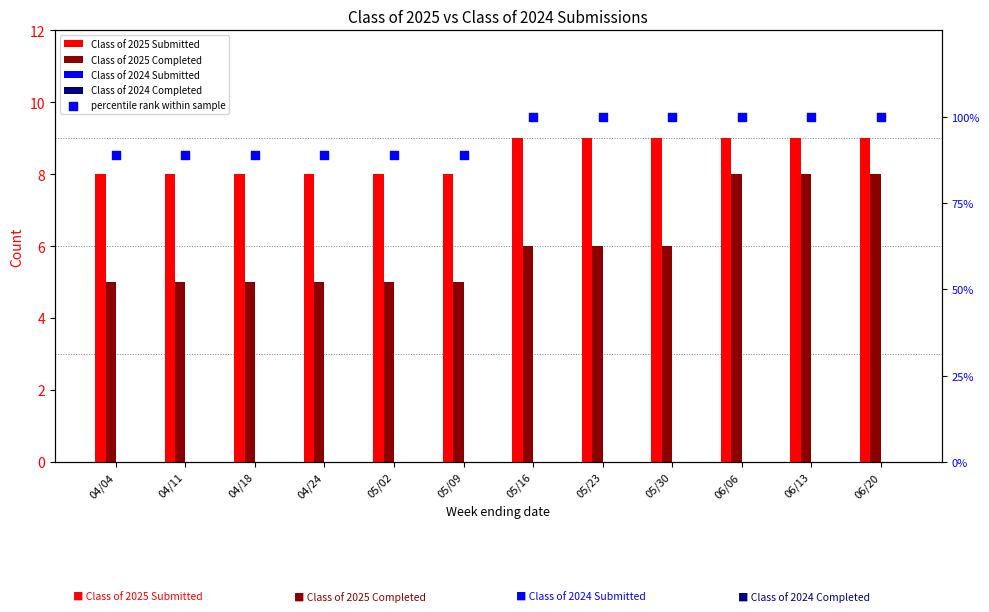

Is the value of Class of 2025 Completed at 04/11 greater than the value of percentile rank within sample at 06/20?

No